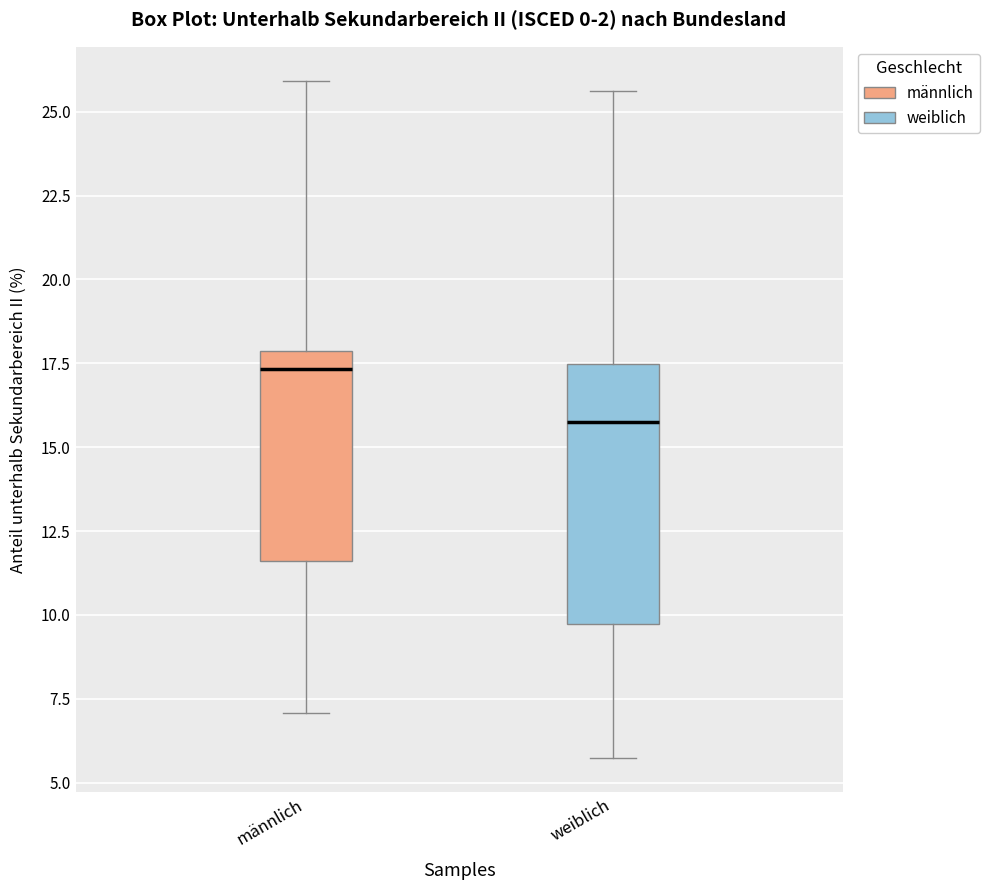

Which box is the tallest, from its lower edge to its upper edge?

weiblich